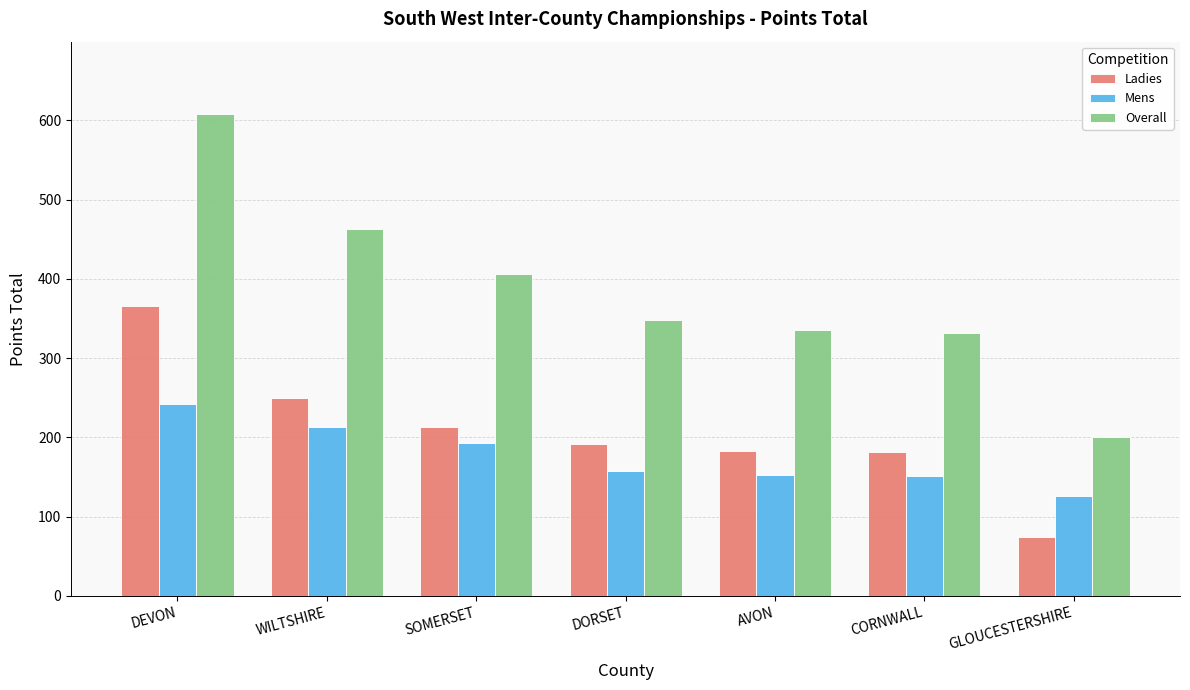

Where is Mens nearest to the value 184?

SOMERSET